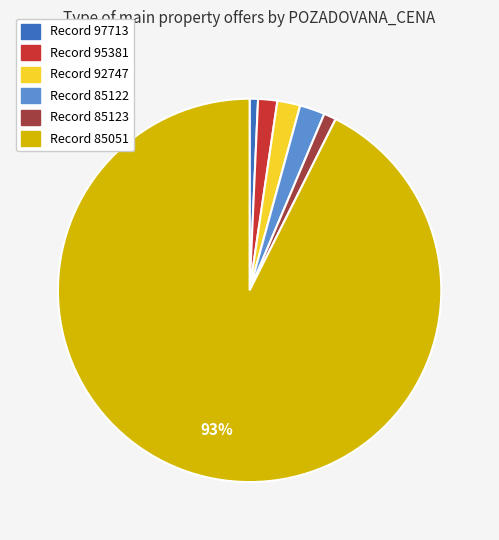

To the nearest percent, what is the average slice percentage?

17%